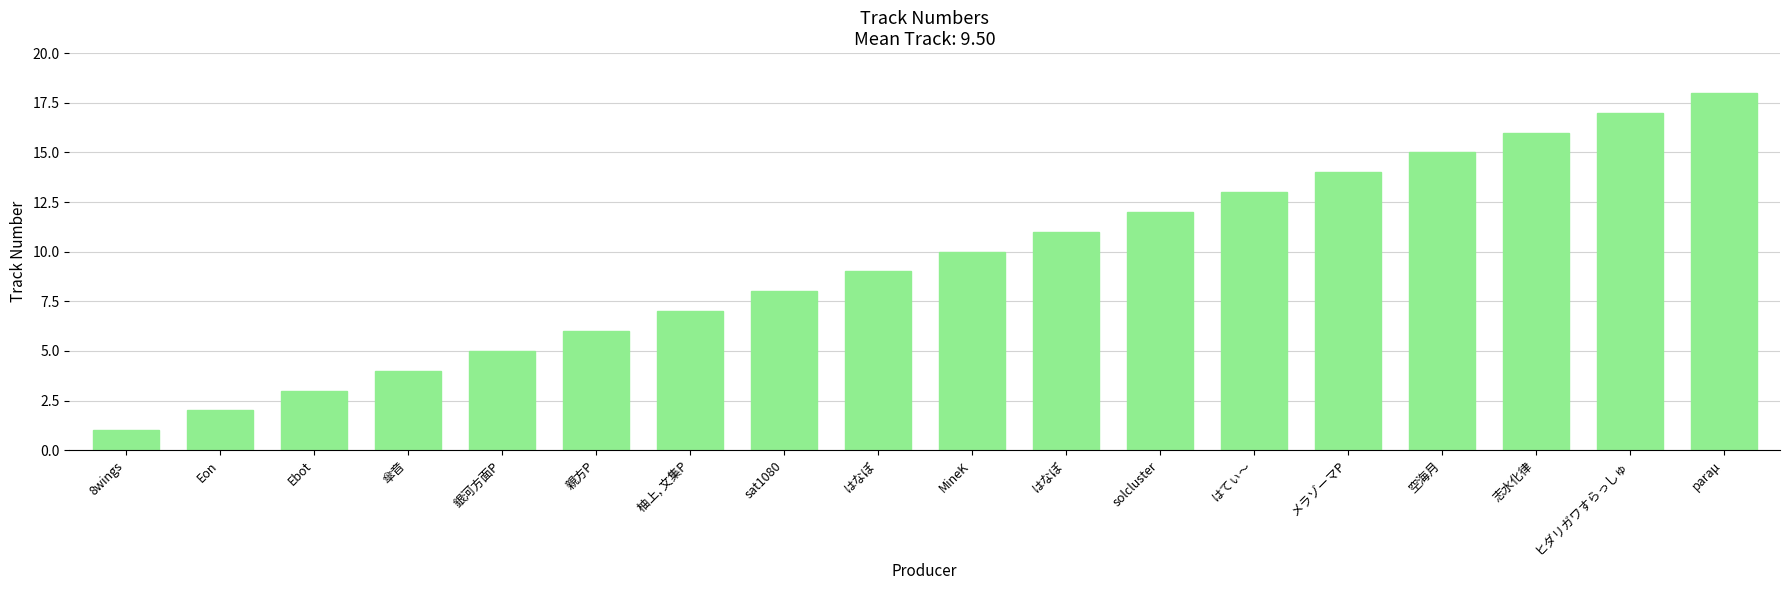

What is the value of the 6th bar from the left?

6